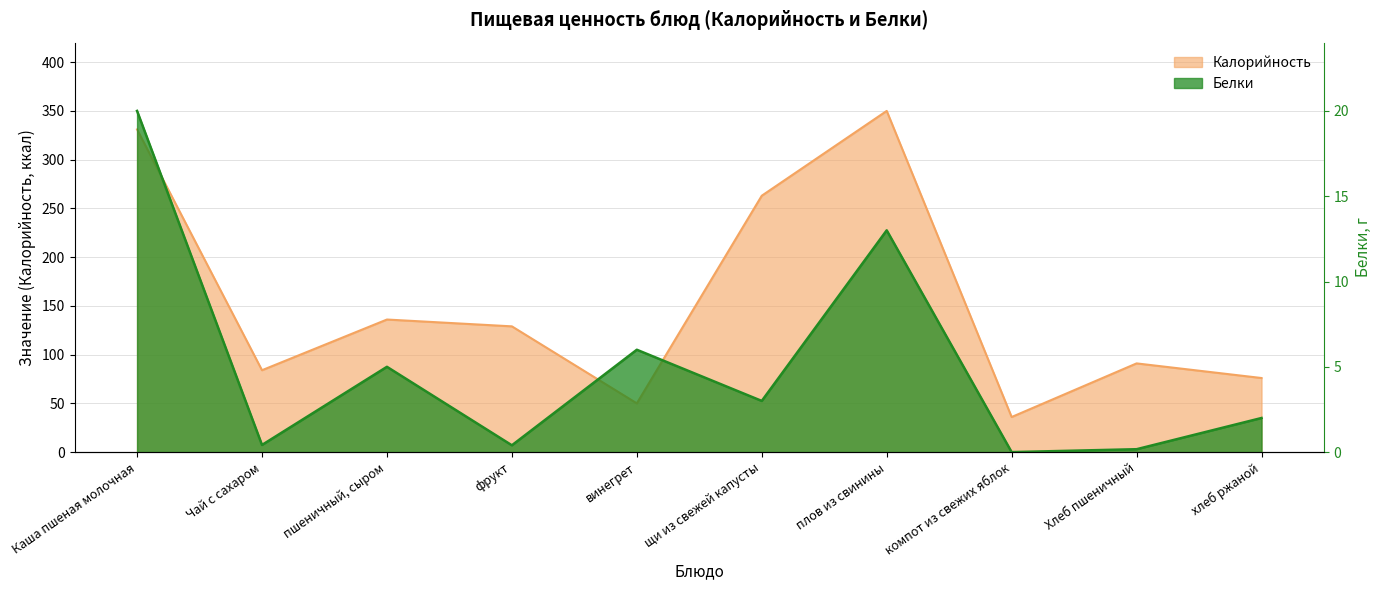

Rank the series by their average value, from lowest to highest.

Белки, Калорийность